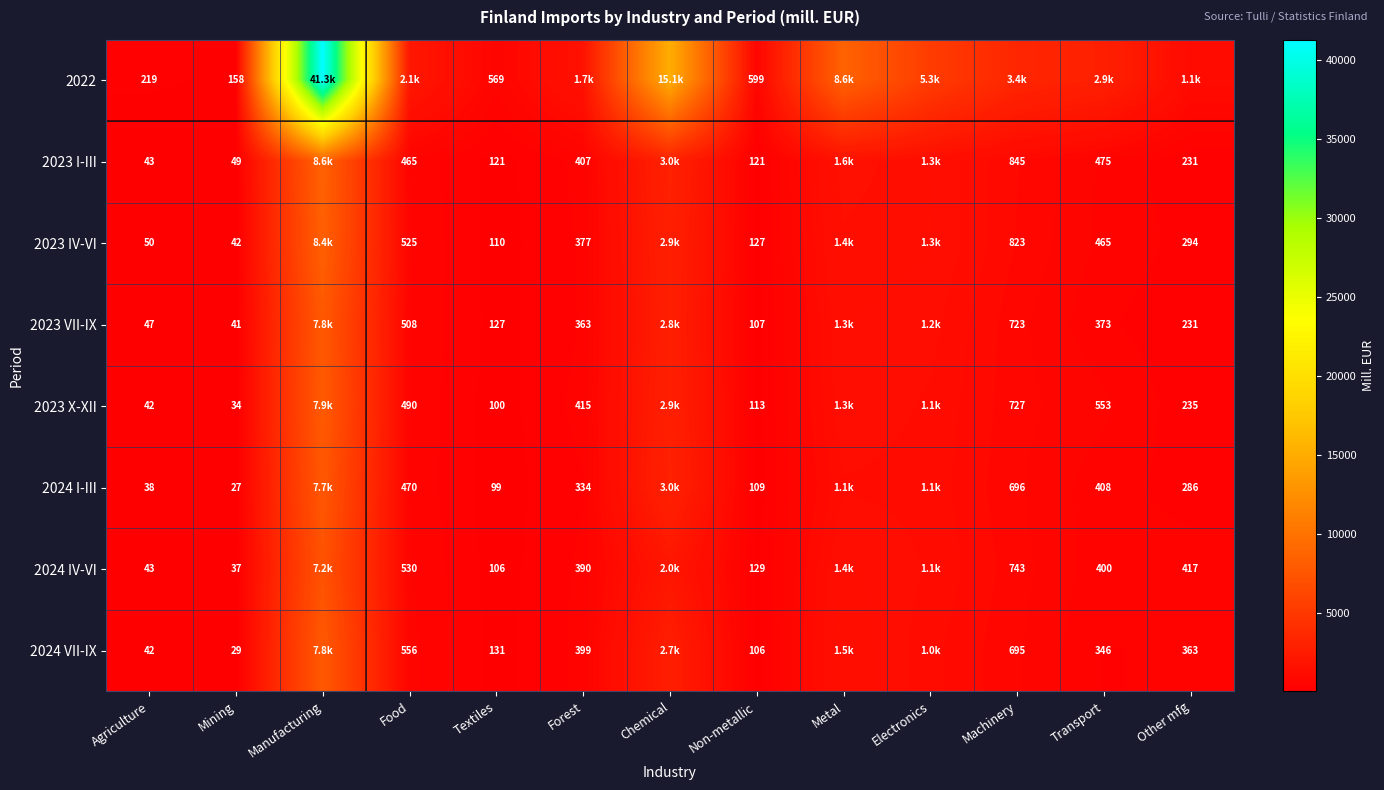

The value of 2023 I-III at Mining is 48.5. True or false?

True